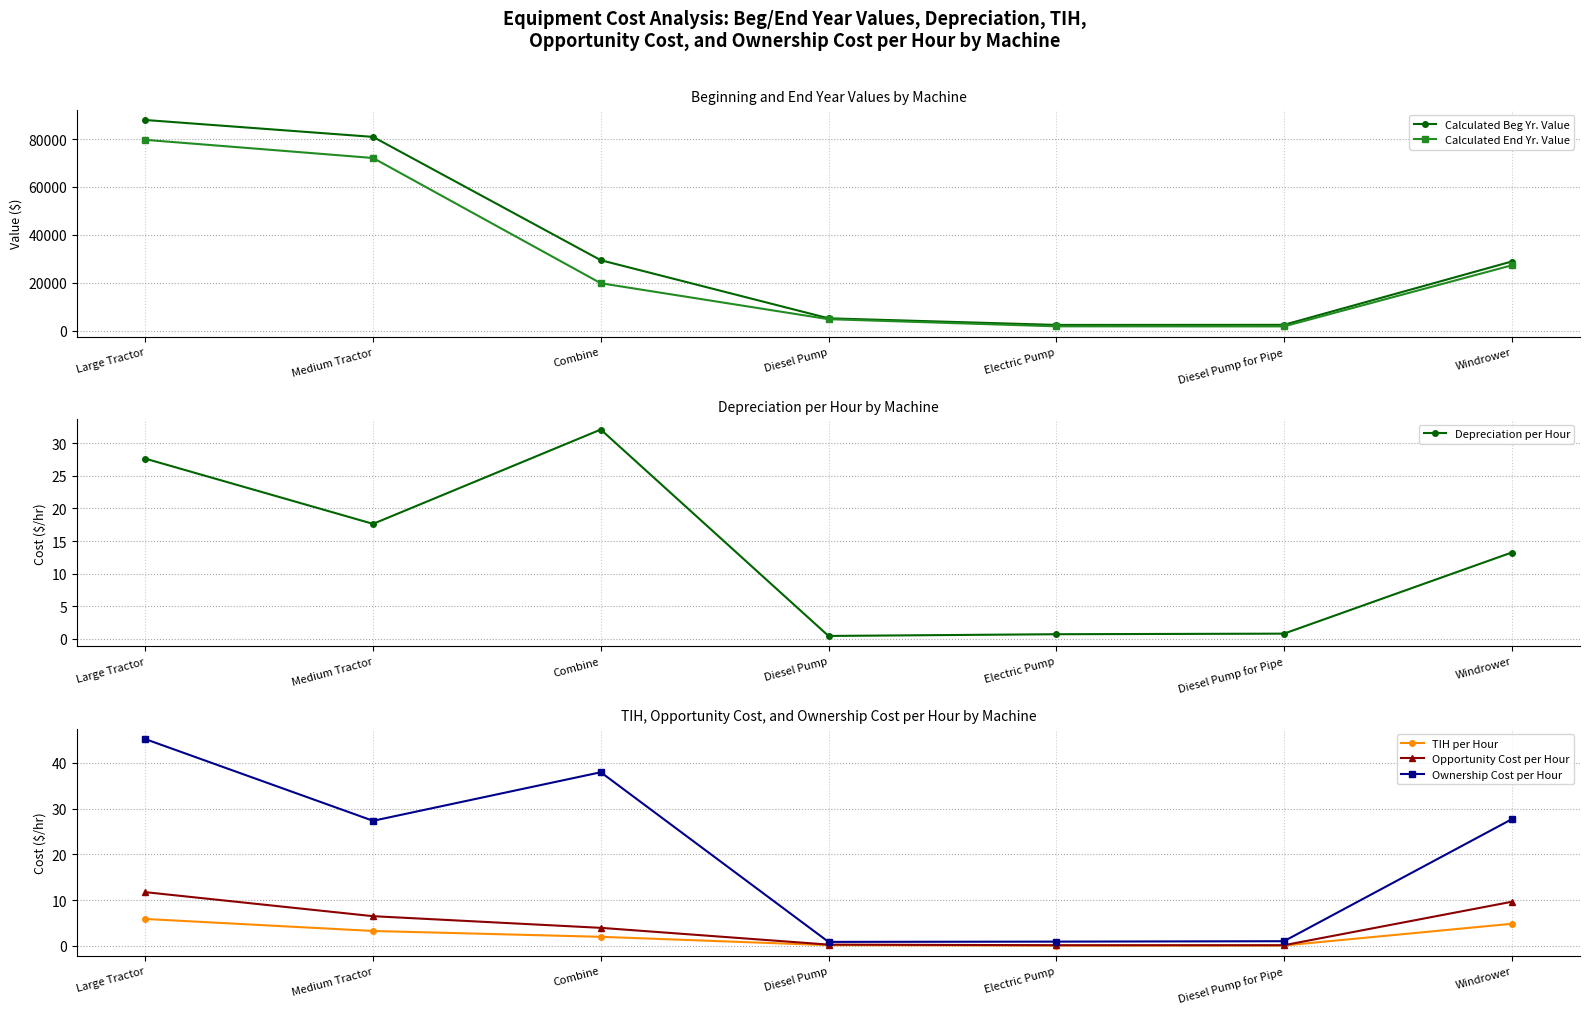

Is the value of Opportunity Cost per Hour at Electric Pump greater than the value of Depreciation per Hour at Diesel Pump for Pipe?

No